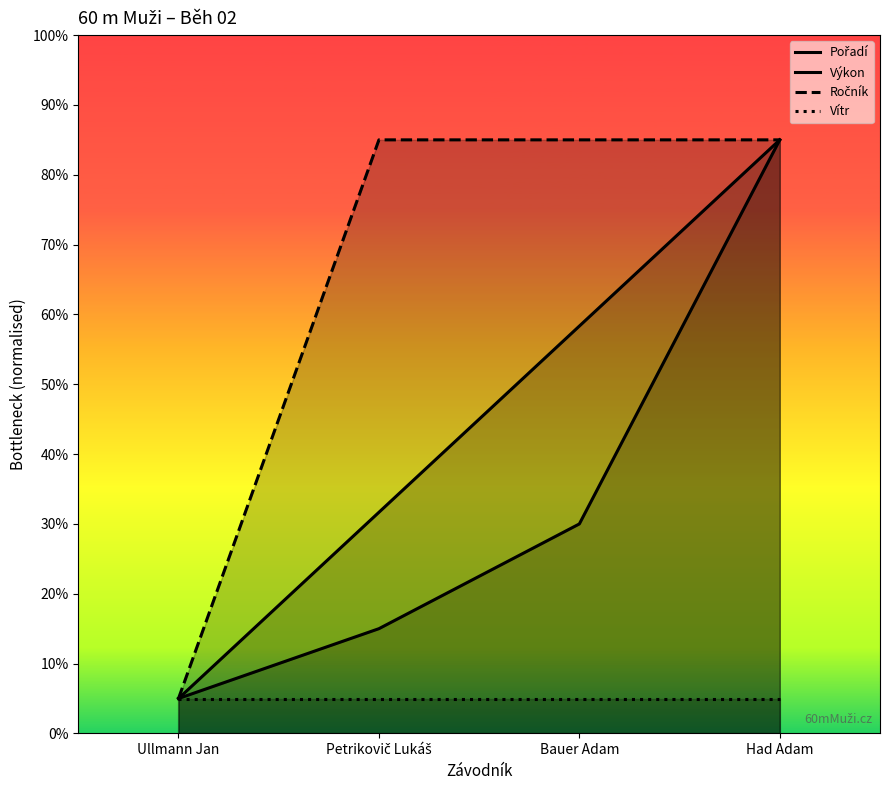

At which label does Výkon reach its minimum?

Ullmann Jan